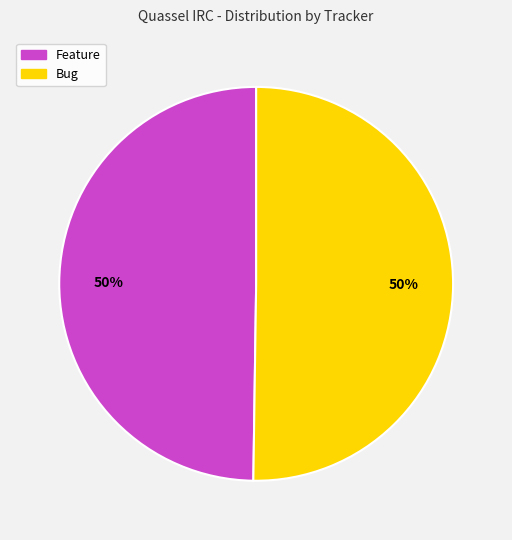

Is it true that Bug is 40% of the pie?

False